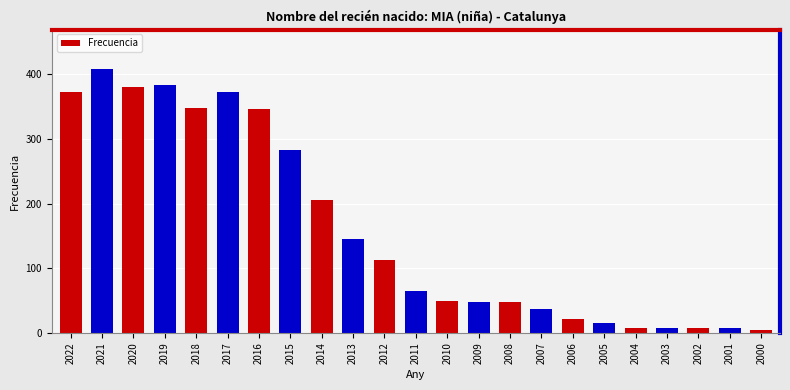

True or false: the data shows 37 at 2007.

True